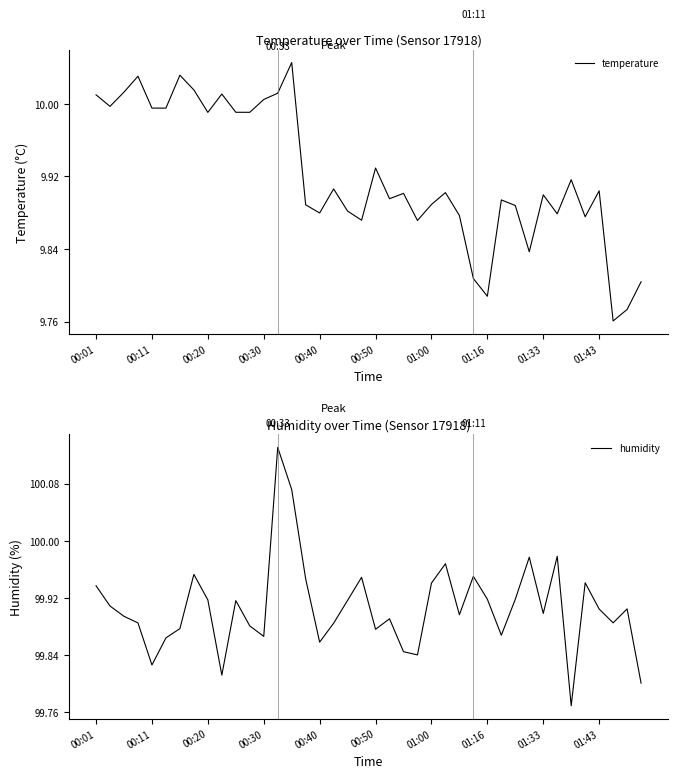

Which category has the highest value across all series?

13